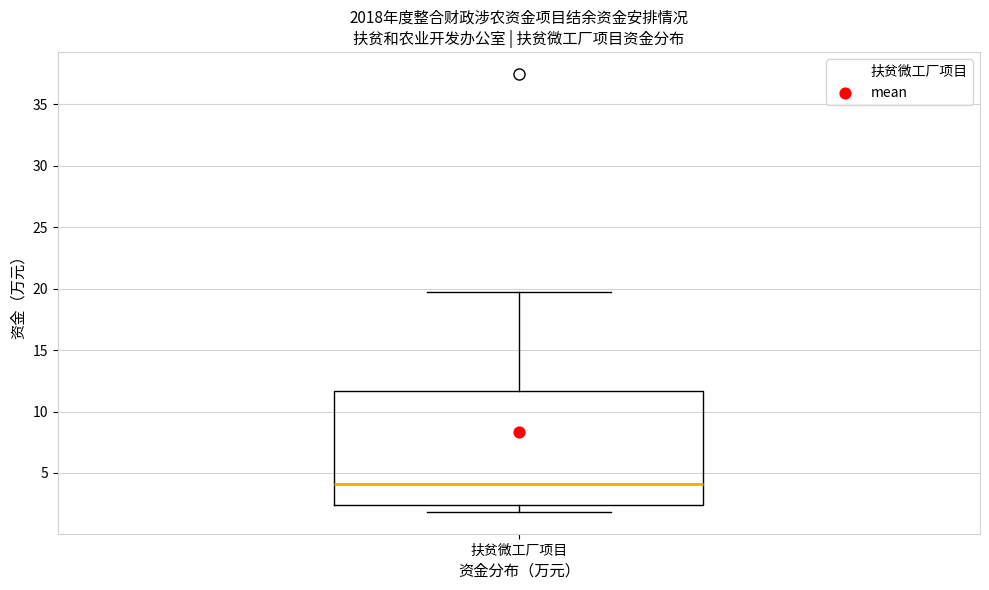

Read this box plot against the y-axis: the position of the median line, the range covered by the box, and the ends of both whiskers. The values are not printed on the chart, so give them approximately, as read against the axis.

median 4.0, box 2.5 to 11.5, whiskers 2.0 to 19.5